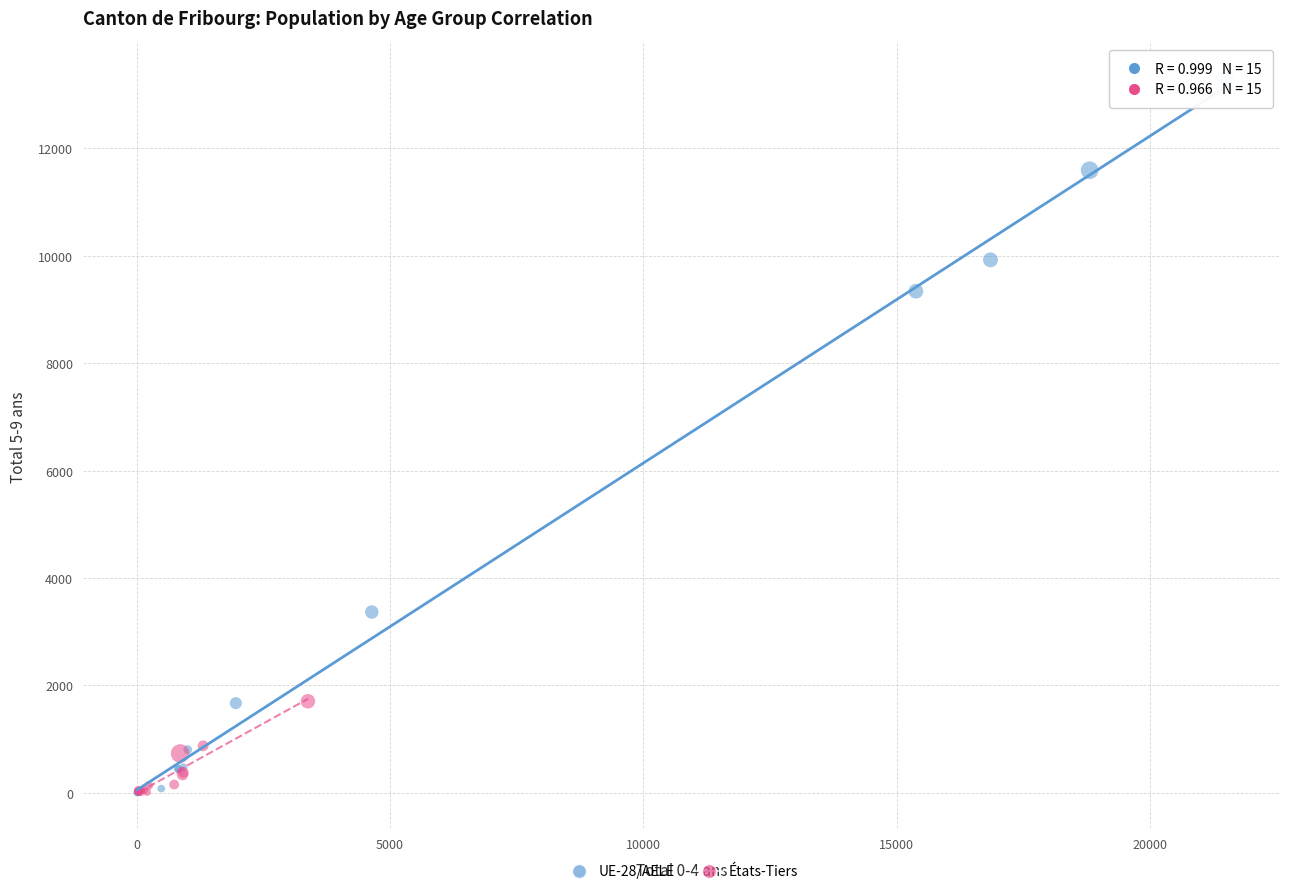

Which series has the widest spread of Y values?

UE-28/AELE